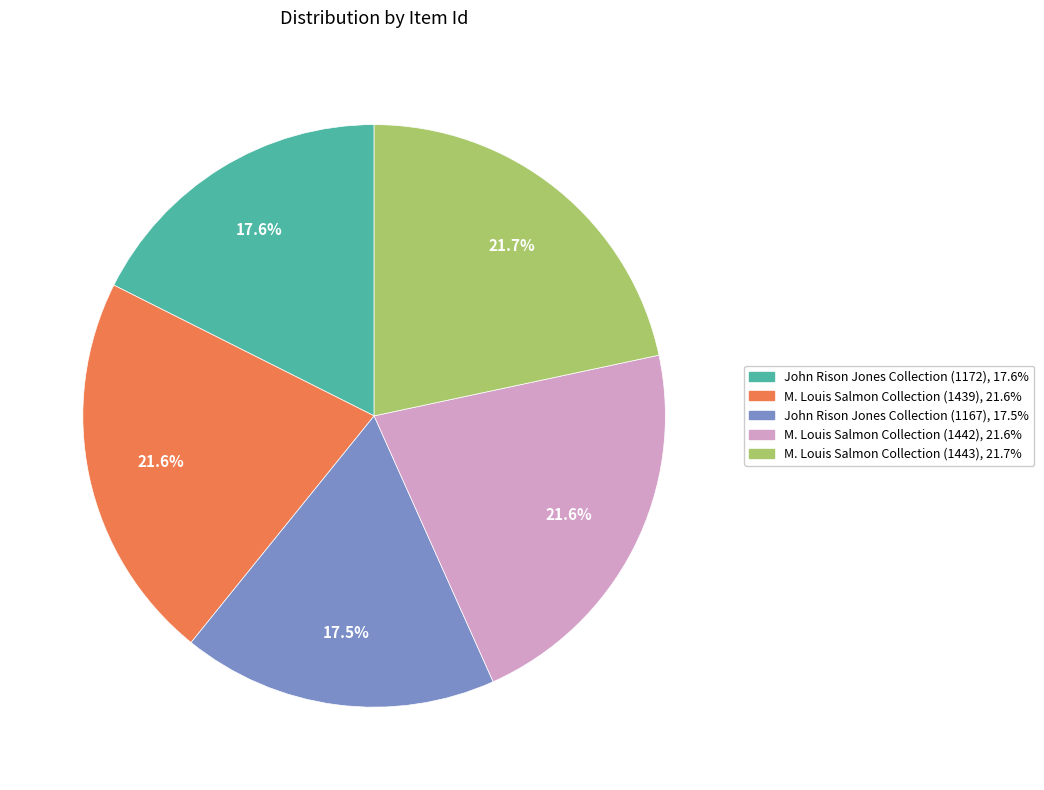

Count the number of slices in the pie.

5